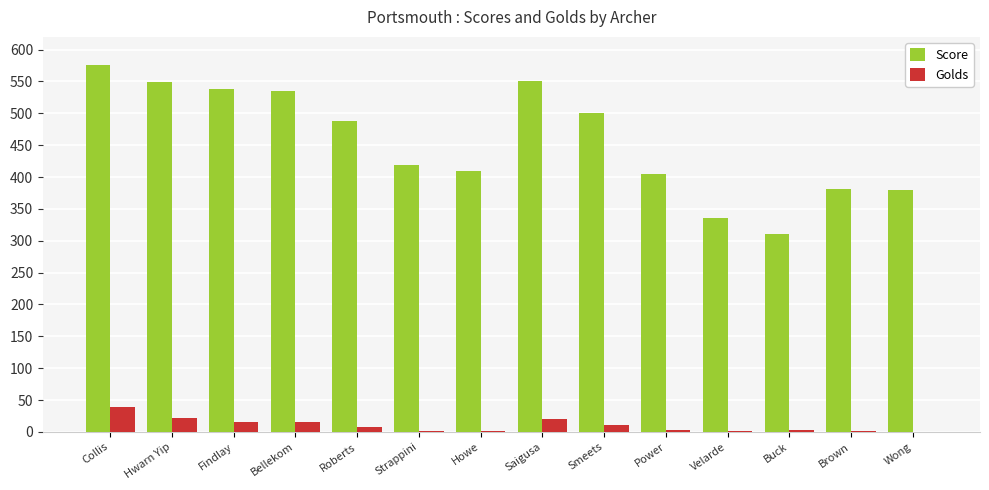

Is the value of Score at Collis greater than the value of Golds at Velarde?

Yes